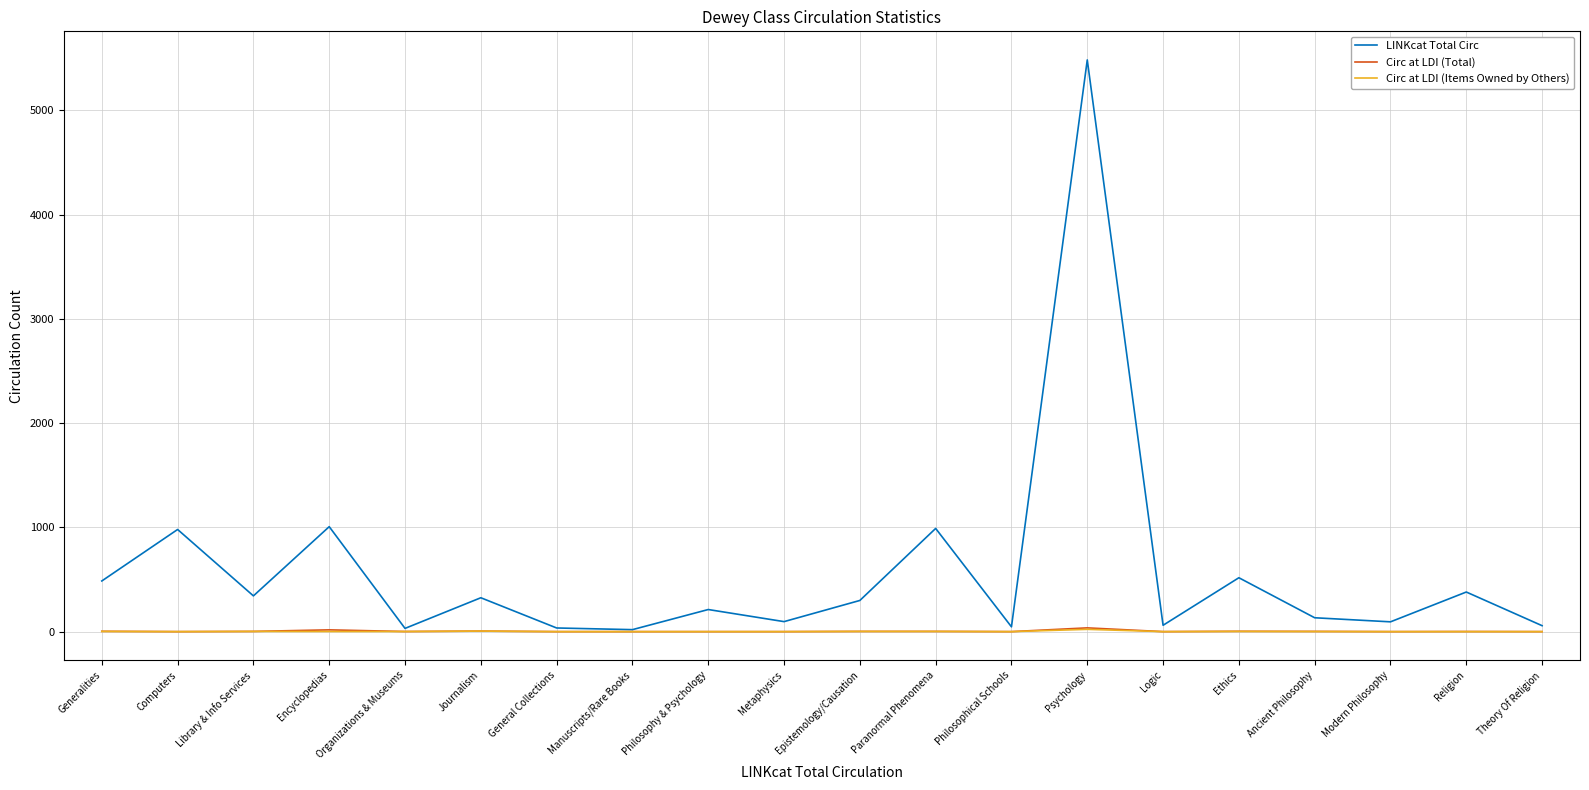

Which label corresponds to the largest value in the chart?

Psychology